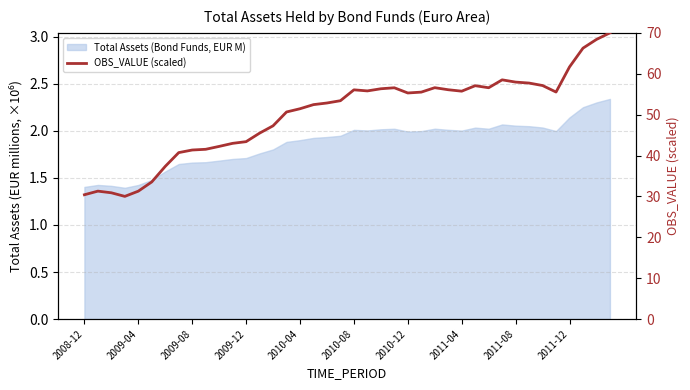

True or false: the data has more than 0 interior local peaks.

True